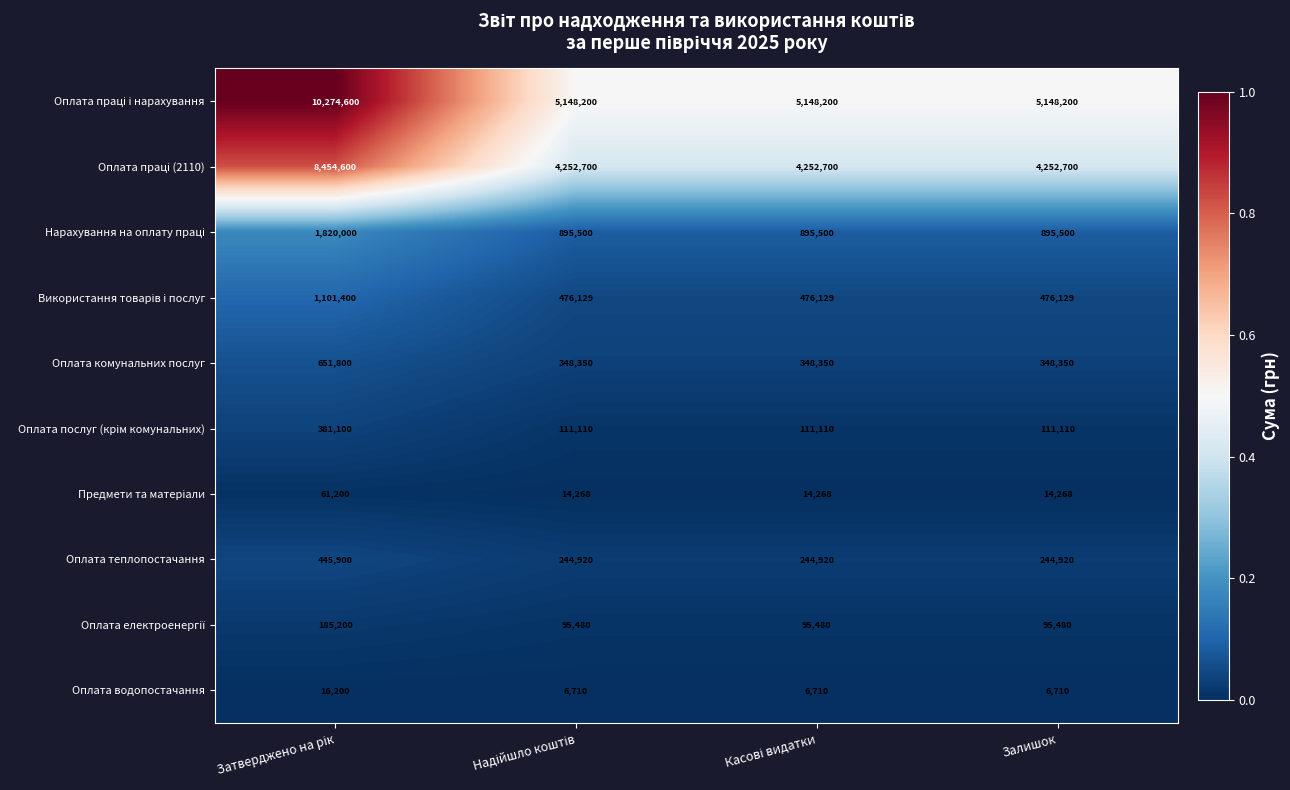

How many Оплата водопостачання values are between 6710 and 16200?

4